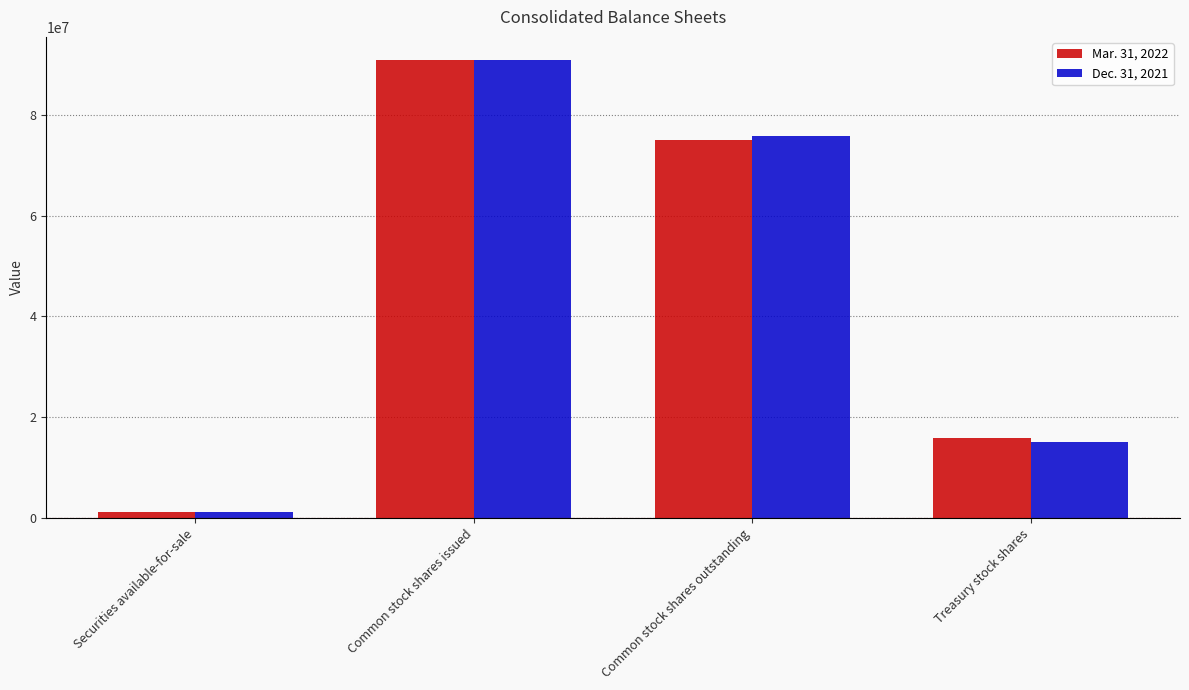

Reading left to right, what are all the values shown in this chart?

Mar. 31, 2022: Securities available-for-sale=1284863	Common stock shares issued=90904183	Common stock shares outstanding=75078258	Treasury stock shares=15825925
Dec. 31, 2021: Securities available-for-sale=1126867	Common stock shares issued=90871860	Common stock shares outstanding=75750862	Treasury stock shares=15120998